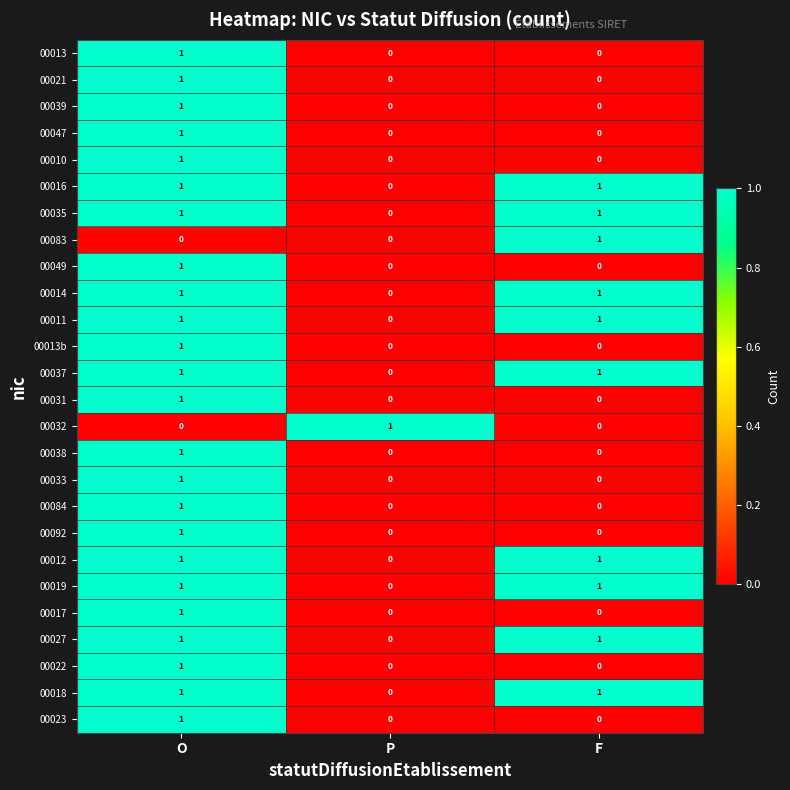

The value of 00012 at O is 1. True or false?

True